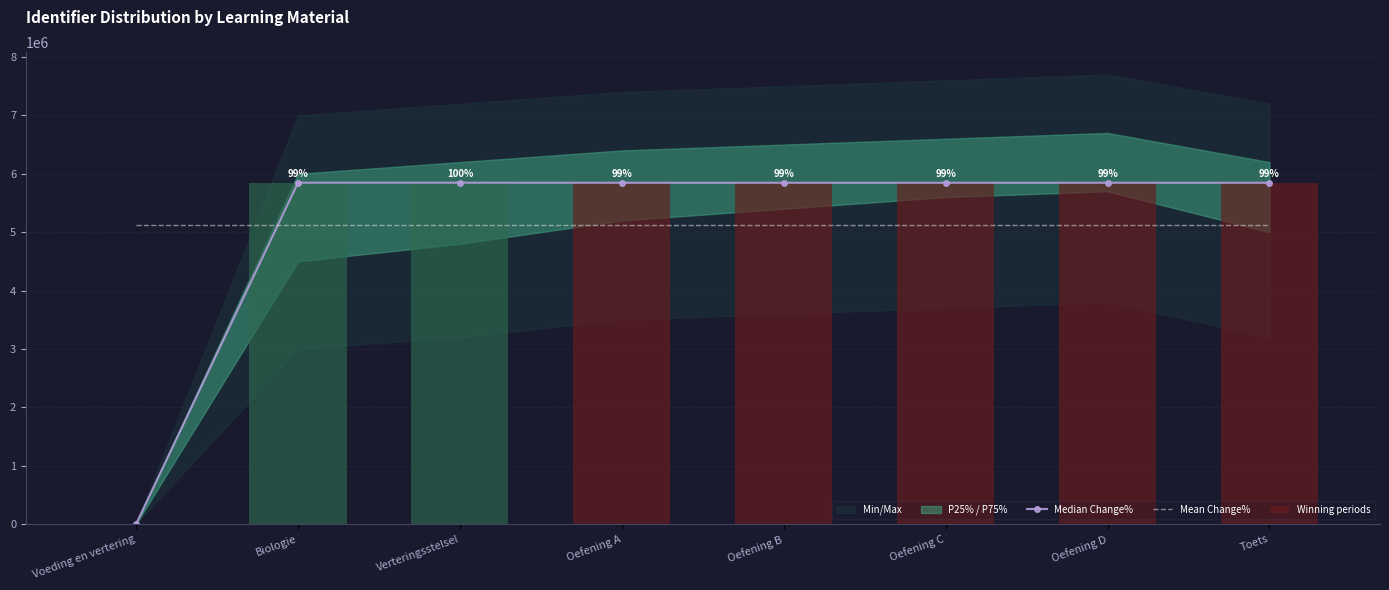

What position from the right is Oefening B?

4